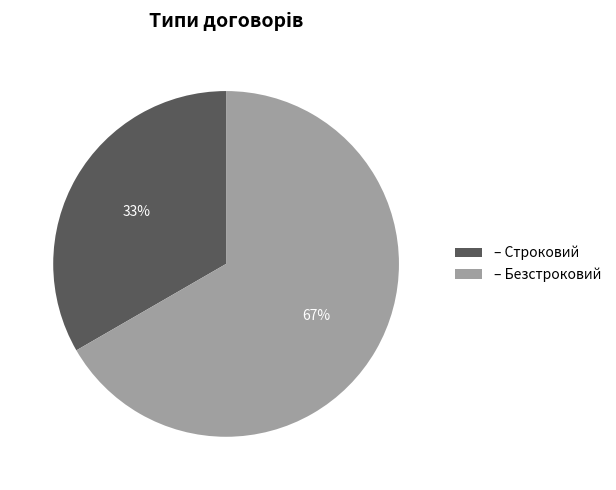

Is it true that – Безстроковий is 67% of the pie?

True